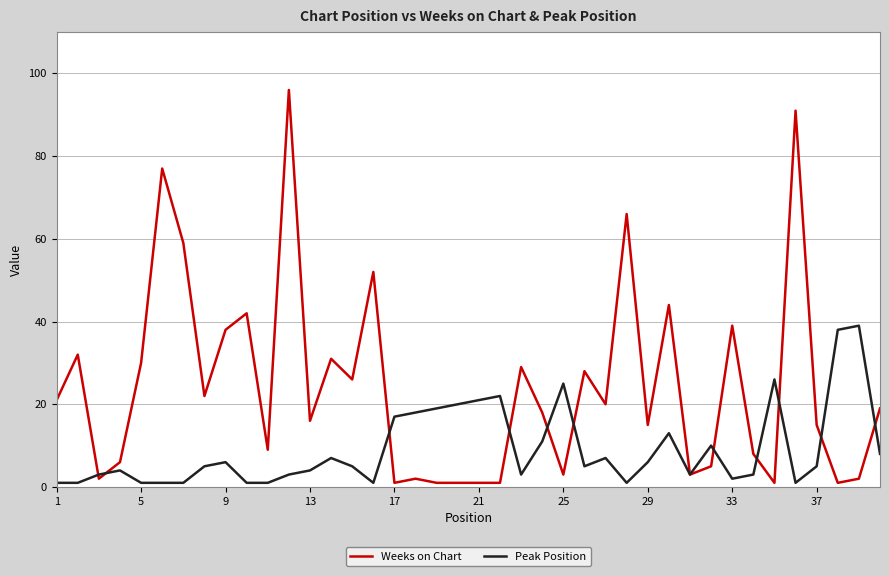

What are all the series names shown in the legend?

Weeks on Chart, Peak Position